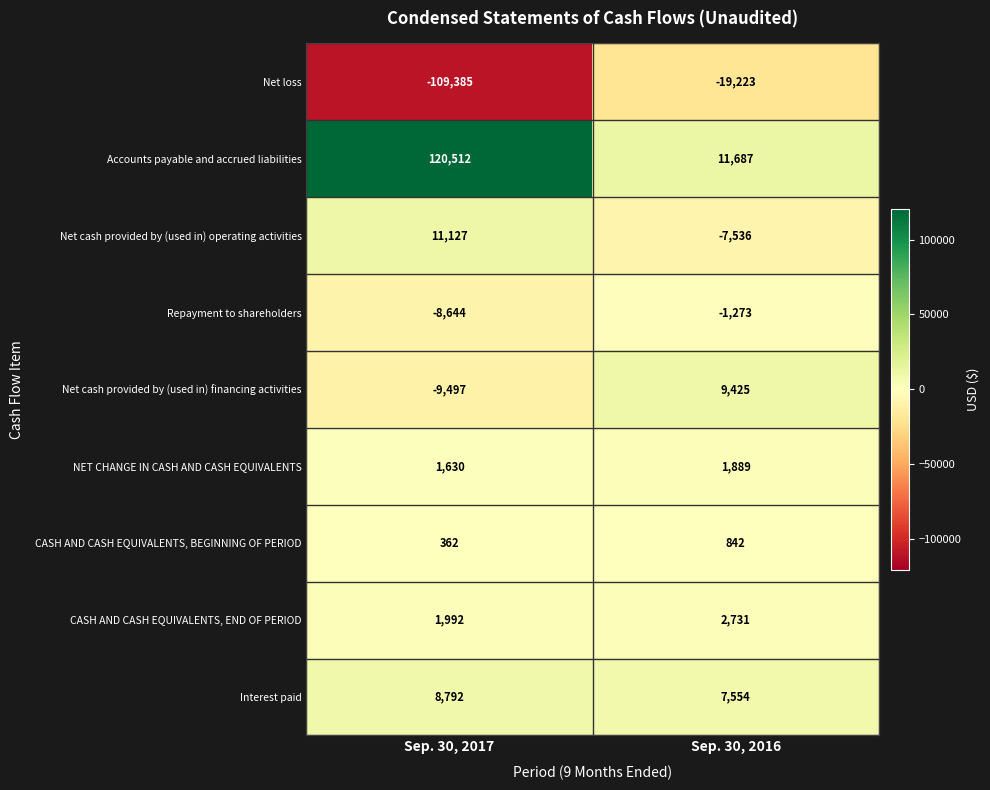

List the series in order of their peak value, highest first.

Accounts payable and accrued liabilities, Net cash provided by (used in) operating activities, Net cash provided by (used in) financing activities, Interest paid, CASH AND CASH EQUIVALENTS, END OF PERIOD, NET CHANGE IN CASH AND CASH EQUIVALENTS, CASH AND CASH EQUIVALENTS, BEGINNING OF PERIOD, Repayment to shareholders, Net loss